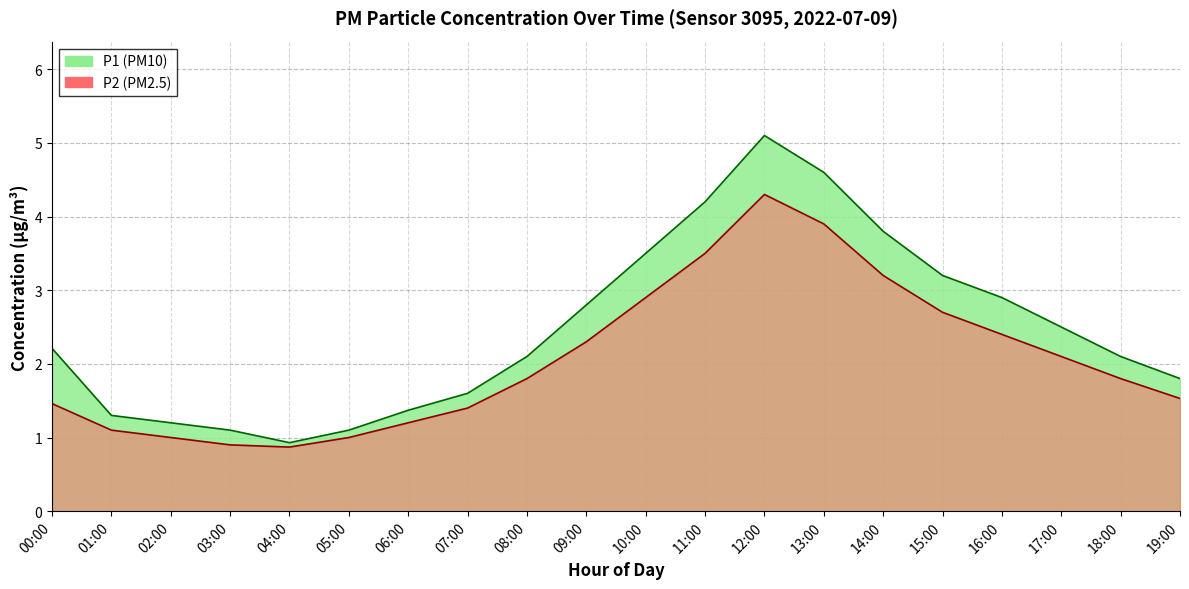

Reading right to left, what are all the values shown in this chart?

P1: 1.8	2.1	2.5	2.9	3.2	3.8	4.6	5.1	4.2	3.5	2.8	2.1	1.6	1.4	1.1	0.9	1.1	1.2	1.3	2.2
P2: 1.5	1.8	2.1	2.4	2.7	3.2	3.9	4.3	3.5	2.9	2.3	1.8	1.4	1.2	1.0	0.9	0.9	1.0	1.1	1.5